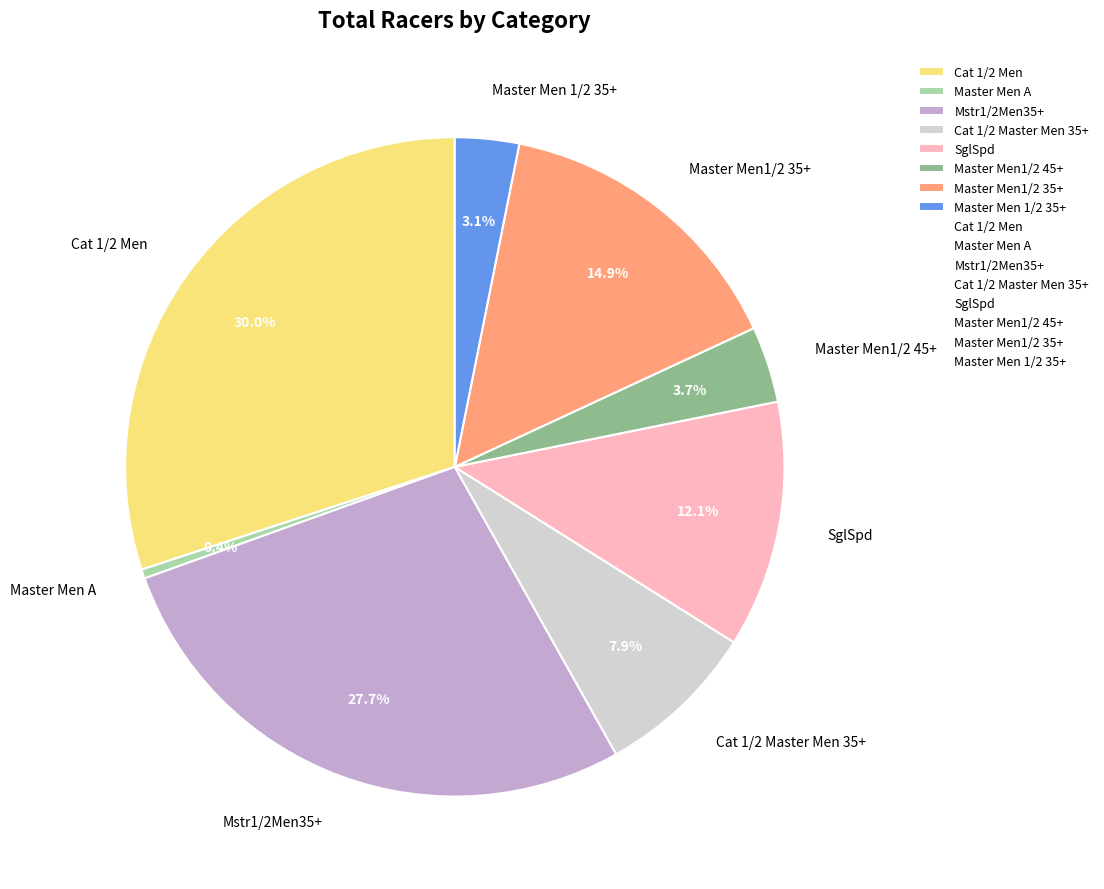

Which has a higher value, Master Men 1/2 35+ or Master Men1/2 45+?

Master Men1/2 45+